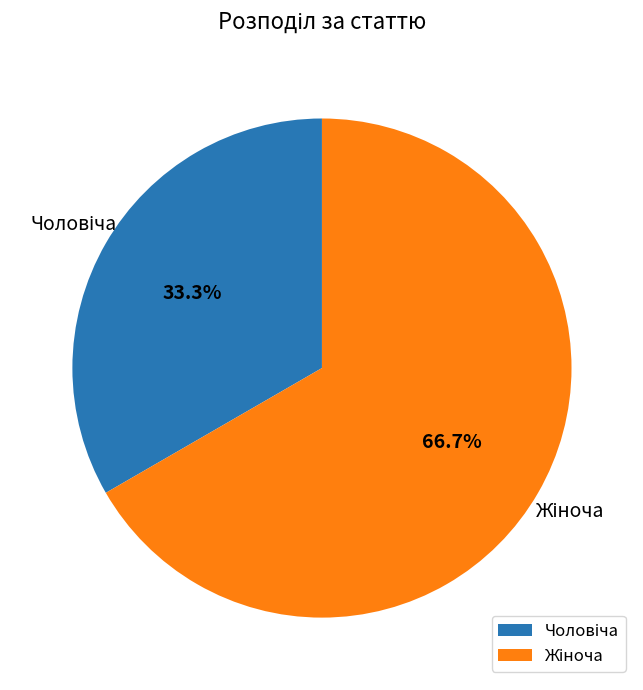

To the nearest percent, what is the difference between the largest and smallest slice percentages?

33%